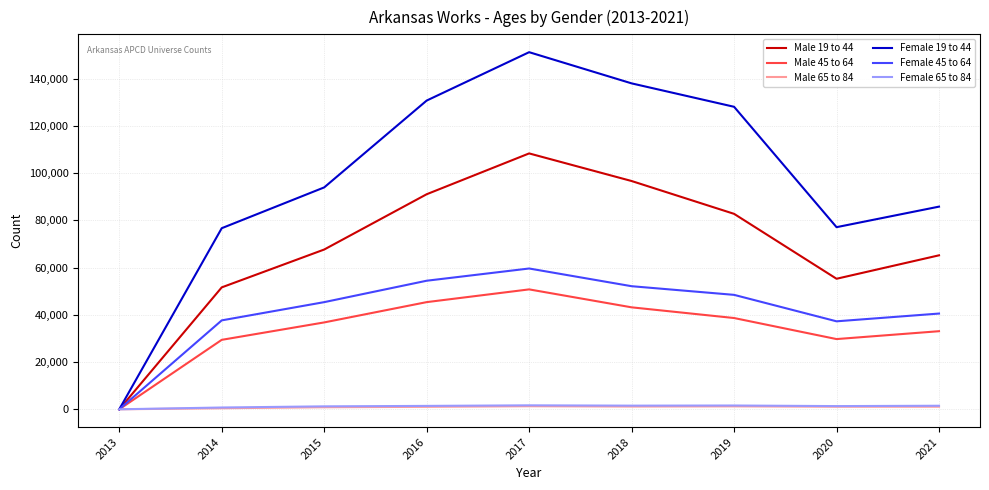

What value does the Female 65 to 84 series have at 2016?

1438